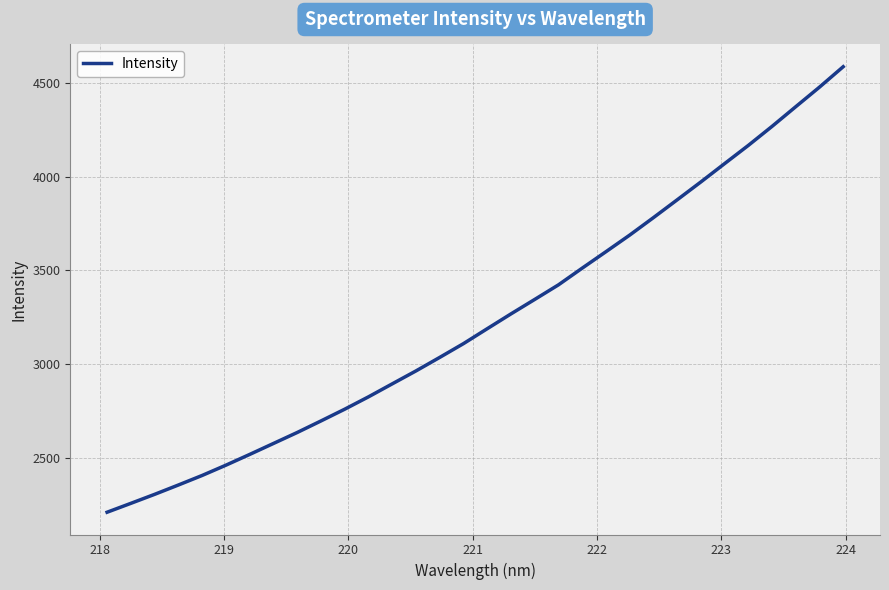

What is the minimum value shown in the chart?

2212.6